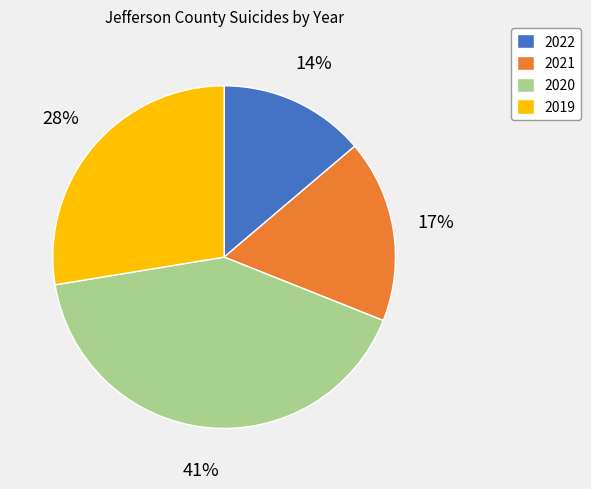

Does any single category account for the majority?

No